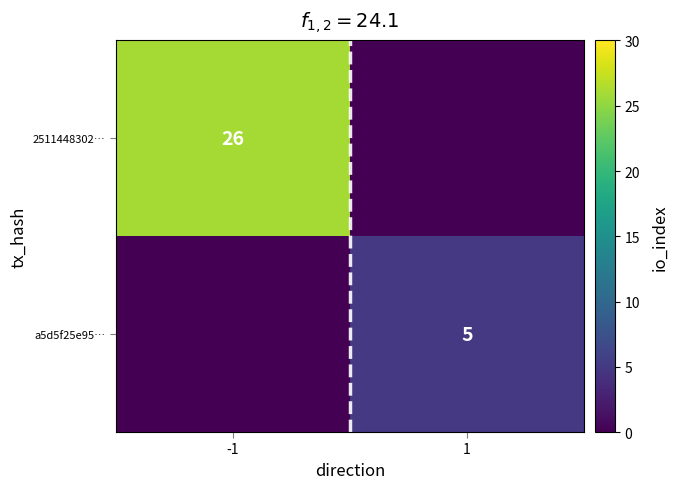

The a5d5f25e95… series shows 3 at 1. True or false?

False